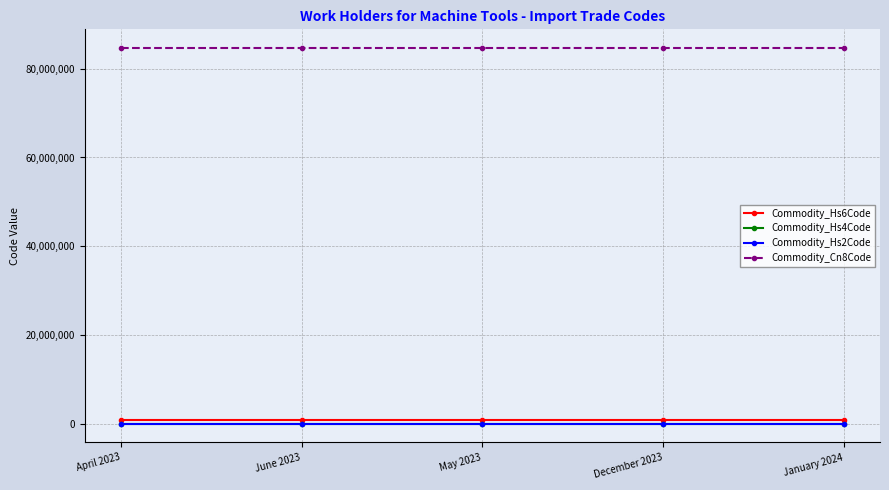

What is the value of the Commodity_Cn8Code point at the 3rd from the left?

84662098